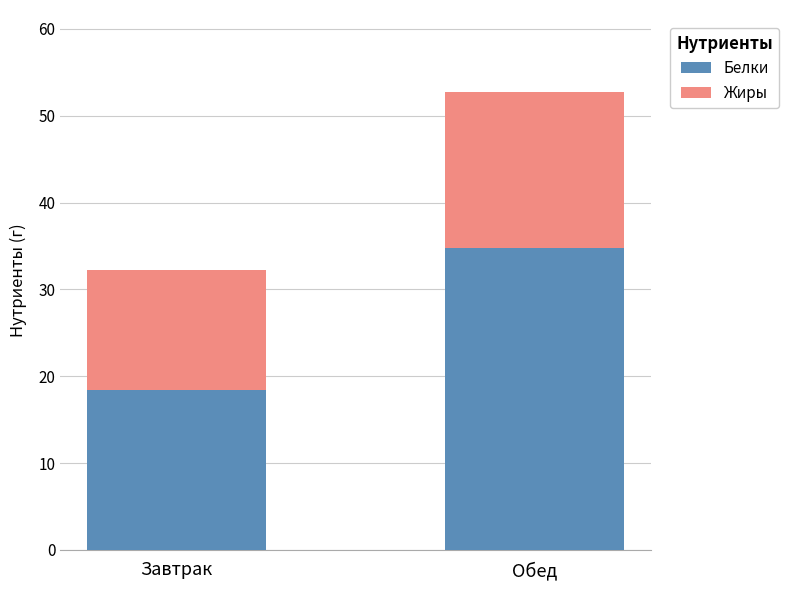

At which category is the sum across all series the highest?

Обед